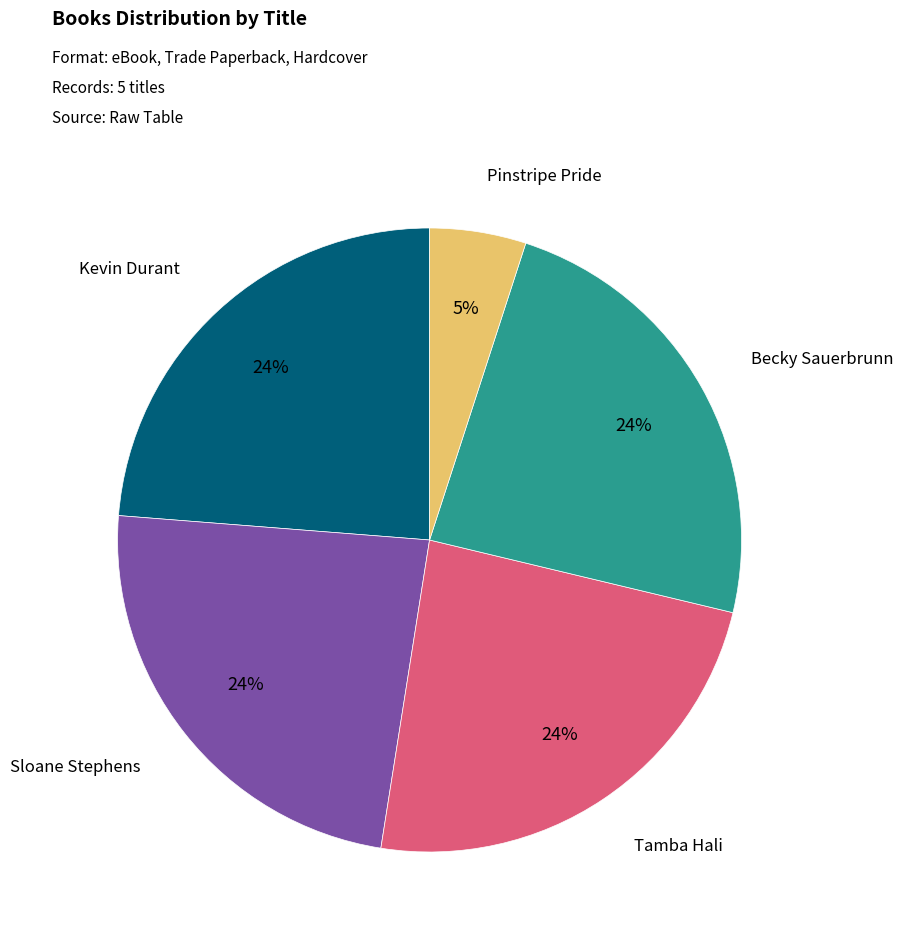

Does any single category account for the majority?

No